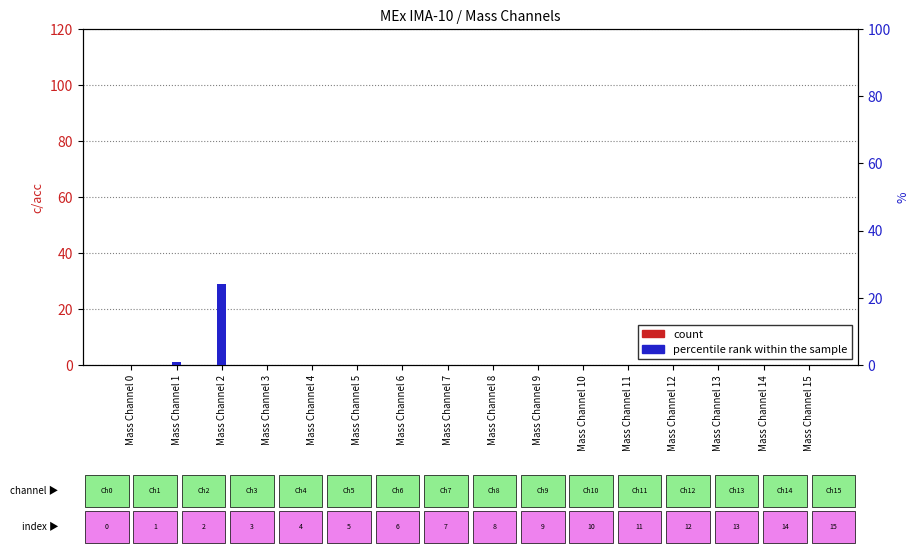

Reading left to right, what are all the values shown in this chart?

count: 0	0	0	0	0	0	0	0	0	0	0	0	0	0	0	0
percentile rank within the sample: 0	1	24	0	0	0	0	0	0	0	0	0	0	0	0	0